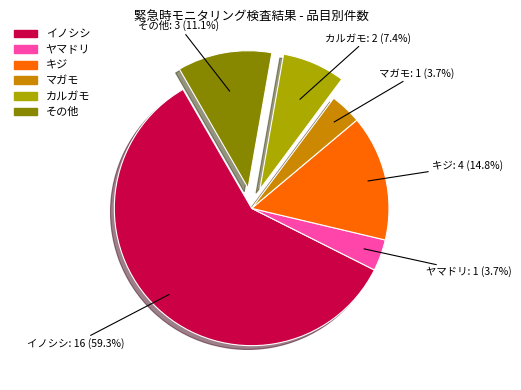

Which category has the biggest portion of the pie?

イノシシ